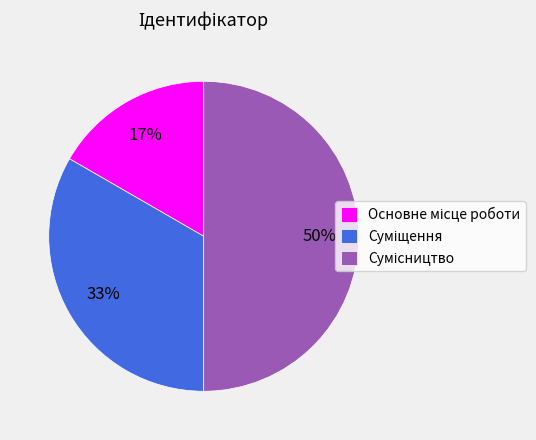

To the nearest percent, what is the difference between the largest and smallest slice percentages?

33%